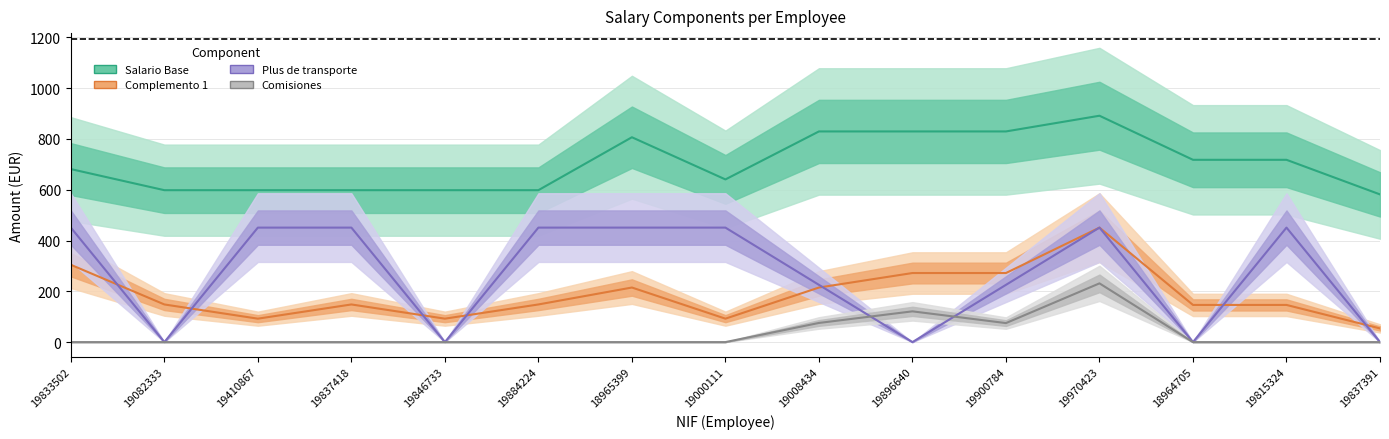

What is the label of the 3rd point from the right?

18964705